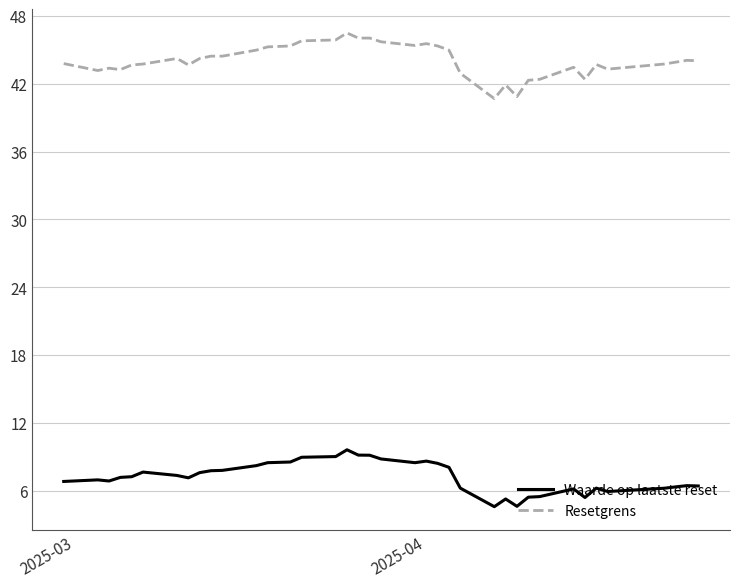

What is the greatest value displayed?

46.5